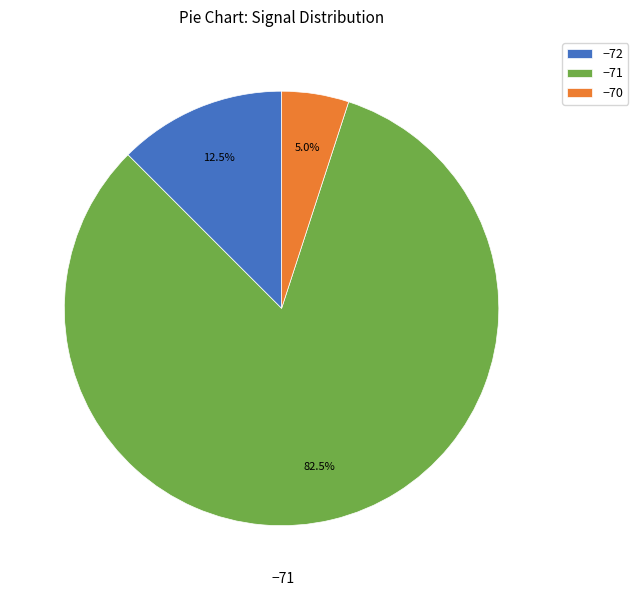

Which slice is the largest?

−71